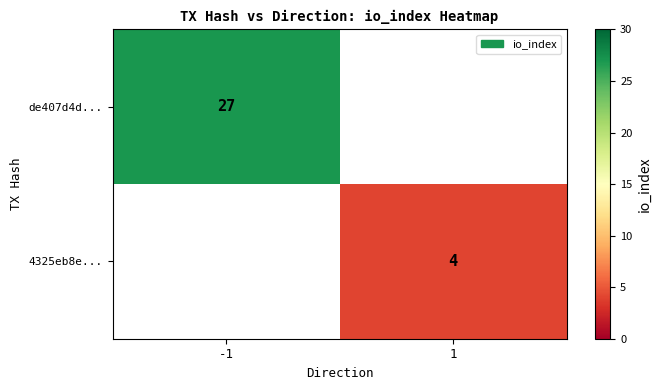

The 4325eb8e... series shows 2 at 1. True or false?

False